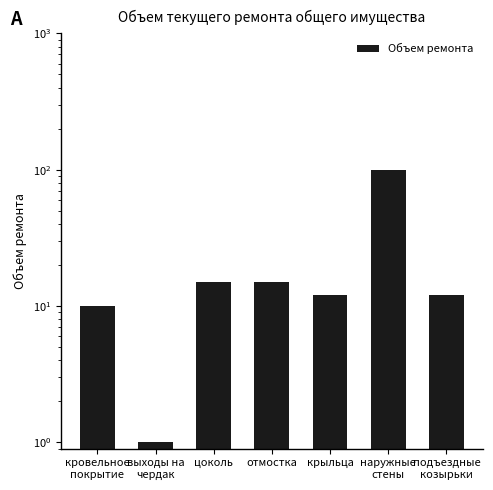

At which label is the value closest to 50?

цоколь